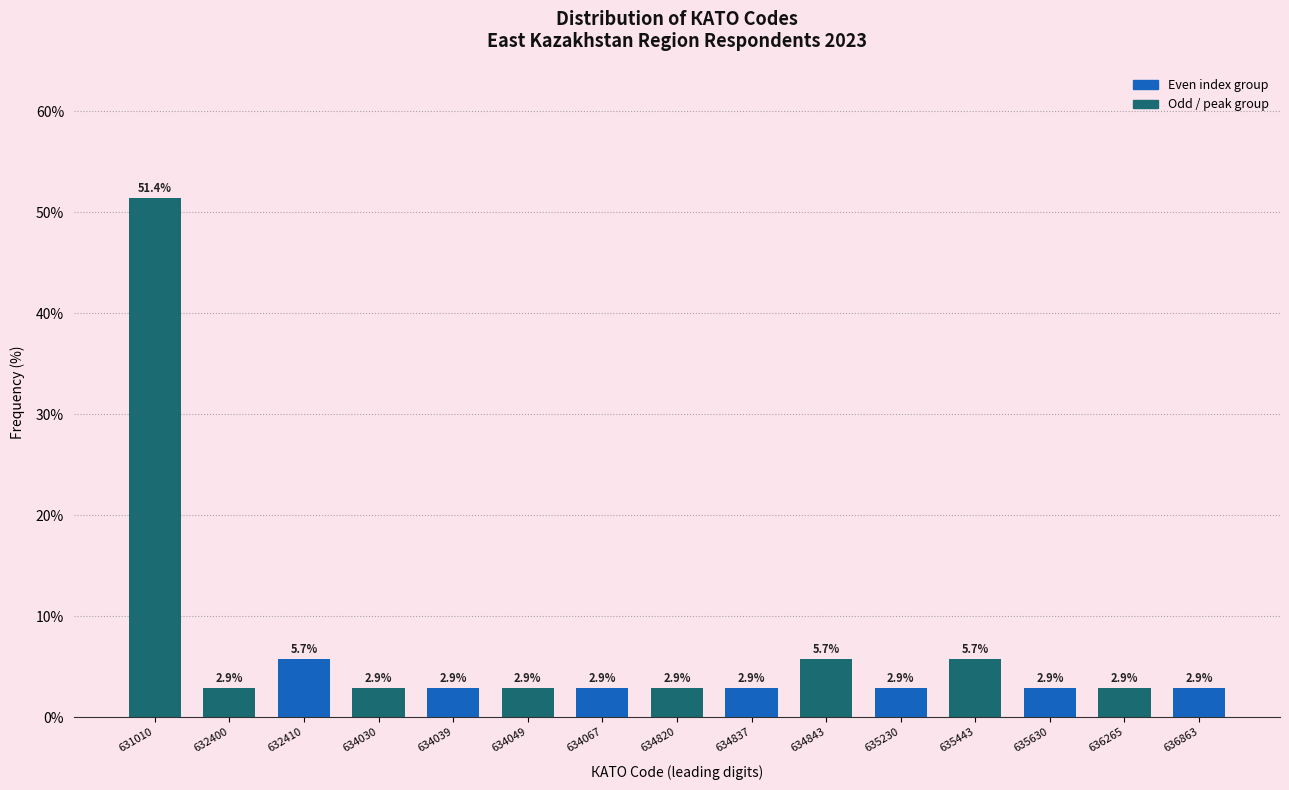

Reading right to left, extract all data points from this chart.

636863=2.9	636265=2.9	635630=2.9	635443=5.7	635230=2.9	634843=5.7	634837=2.9	634820=2.9	634067=2.9	634049=2.9	634039=2.9	634030=2.9	632410=5.7	632400=2.9	631010=51.4